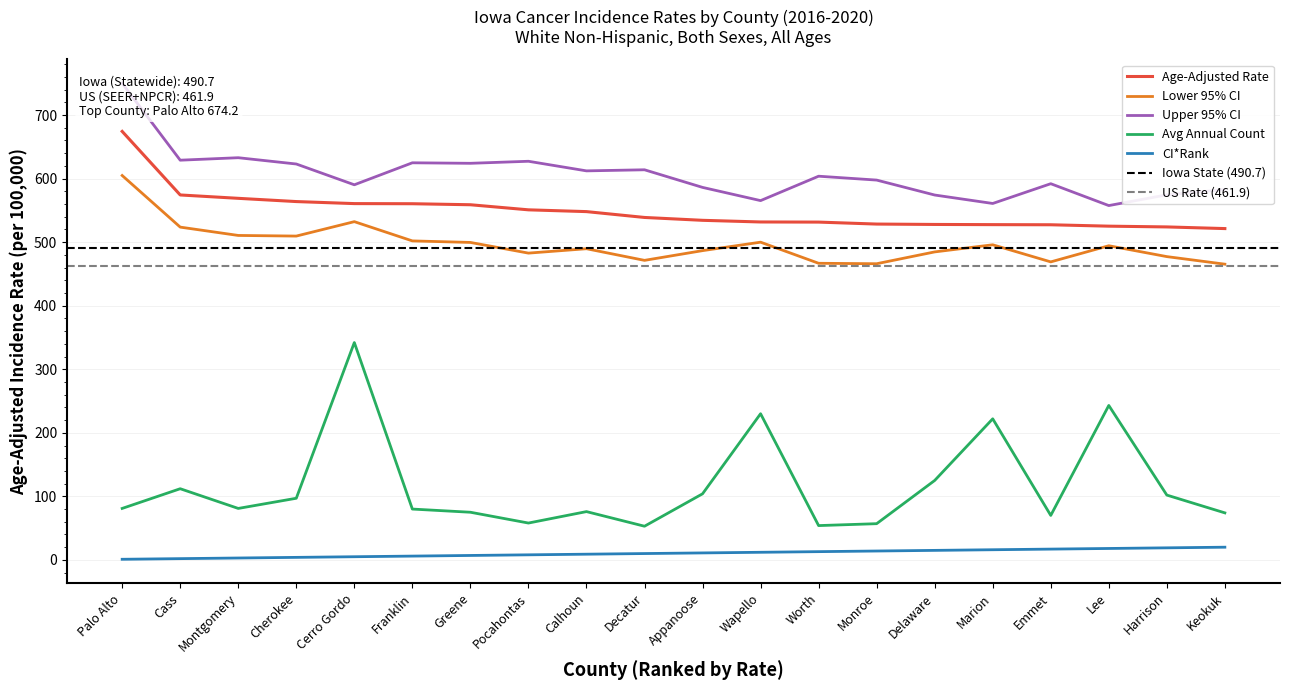

The value of Lower 95% CI at Lee is 830.6. True or false?

False